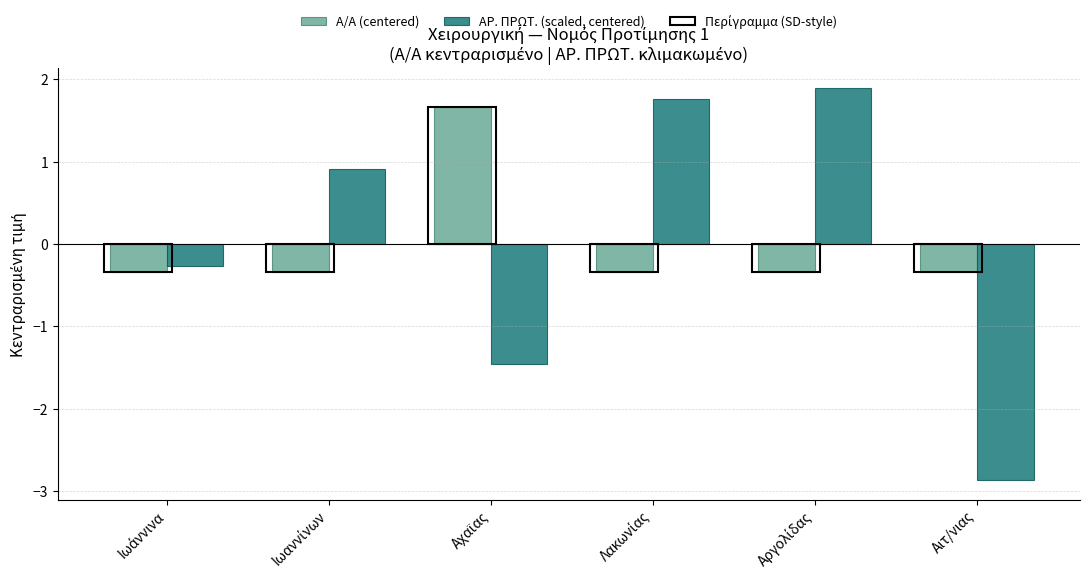

Reading left to right, list all the values displayed in this chart.

Α/Α (centered): -0.3	-0.3	1.7	-0.3	-0.3	-0.3
ΑΡ. ΠΡΩΤ. (scaled, centered): -0.3	0.9	-1.5	1.8	1.9	-2.9